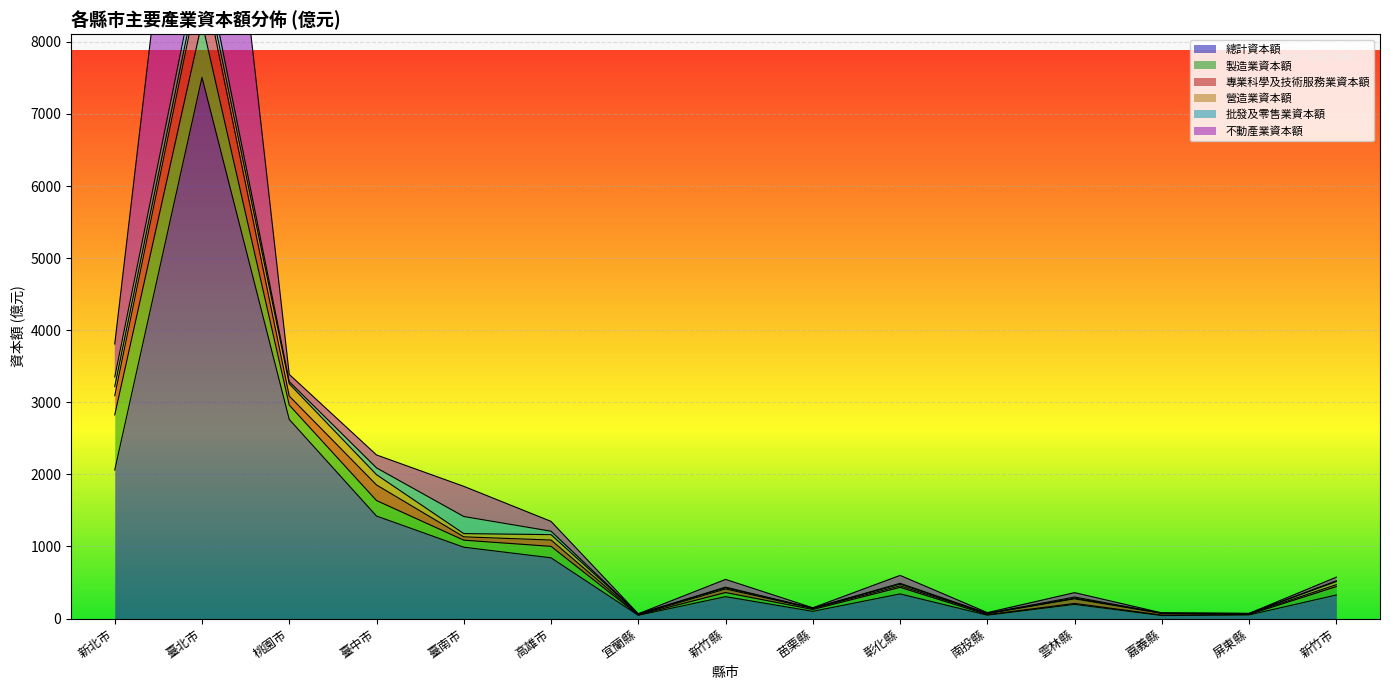

What are all the series names shown in the legend?

總計資本額, 製造業資本額, 專業科學及技術服務業資本額, 營造業資本額, 批發及零售業資本額, 不動產業資本額